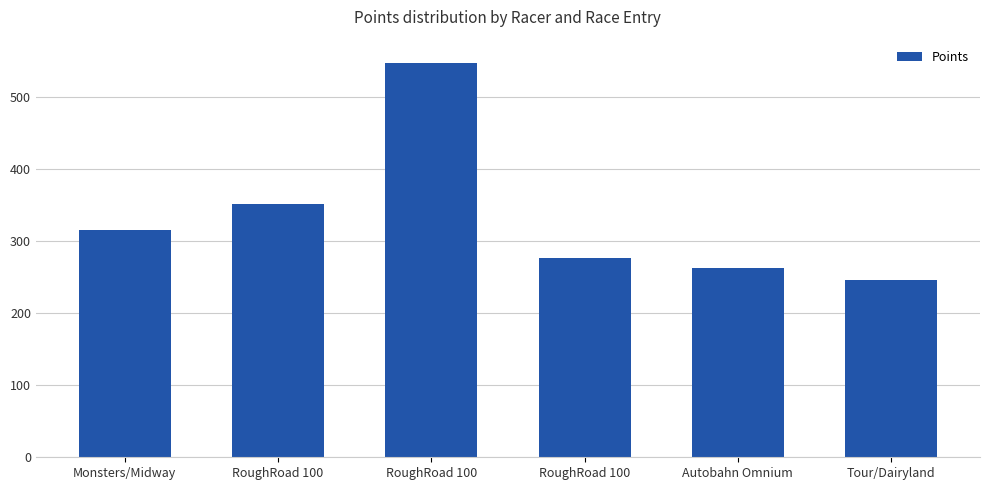

What is the ratio of the value at Tour/Dairyland to the value at RoughRoad 100?

0.4